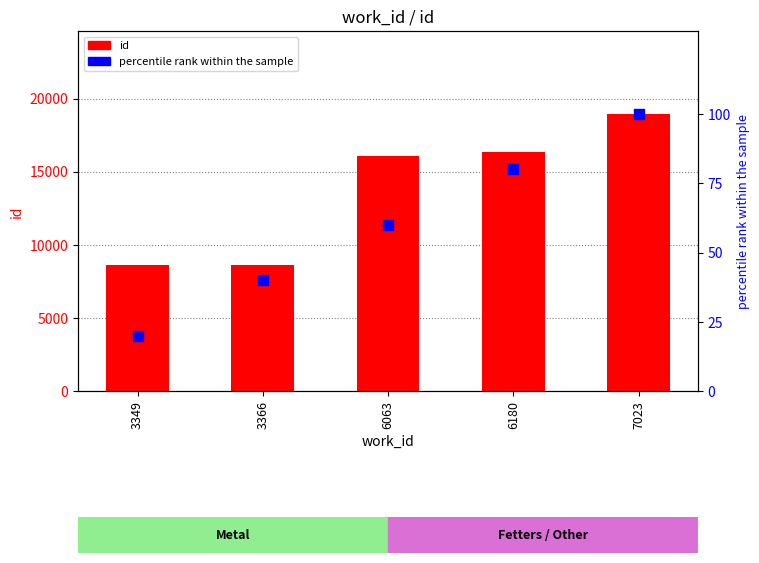

Which series has the widest spread of Y values?

id